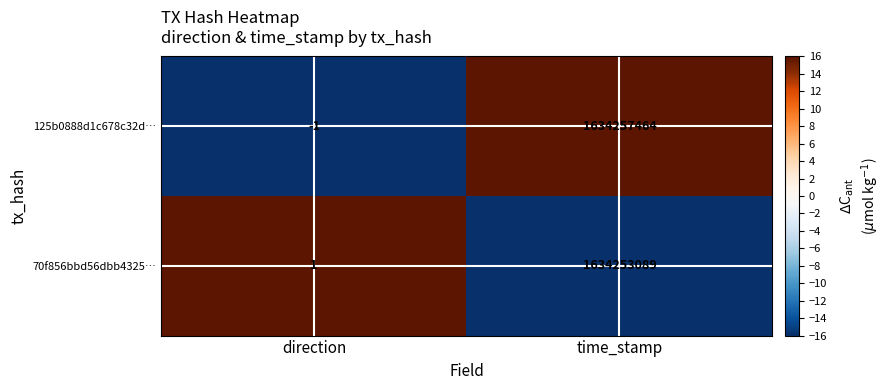

Reading left to right, extract all data points from this chart.

125b0888d1c678c32d…: -1	1634257464
70f856bbd56dbb4325…: 1	1634253089